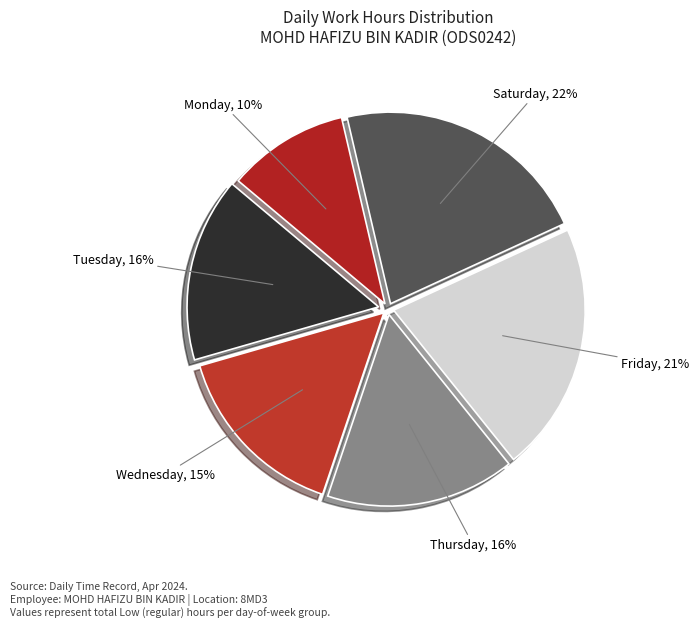

To the nearest percent, what portion does Wednesday represent?

15%